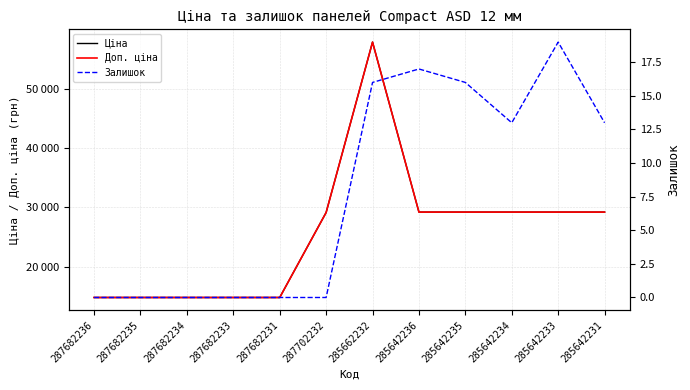

At which category is the sum across all series the highest?

285662232